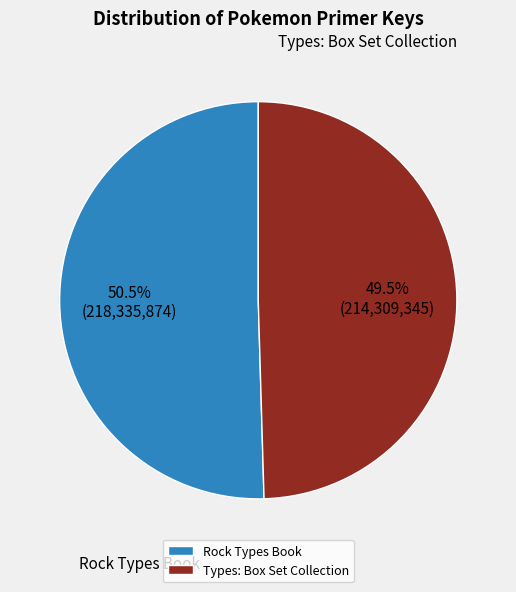

Which slice is the smallest?

Types: Box Set Collection